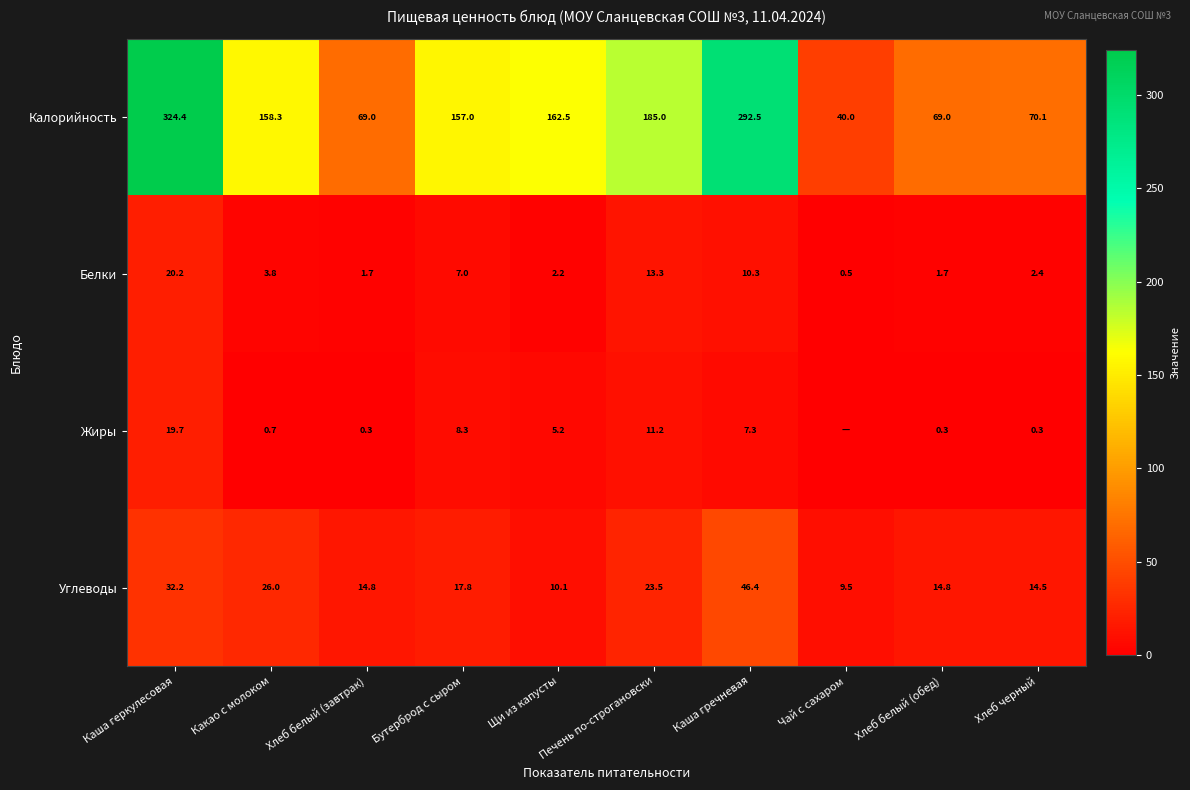

At Какао с молоком, list the series in order from largest to smallest.

Калорийность, Углеводы, Белки, Жиры